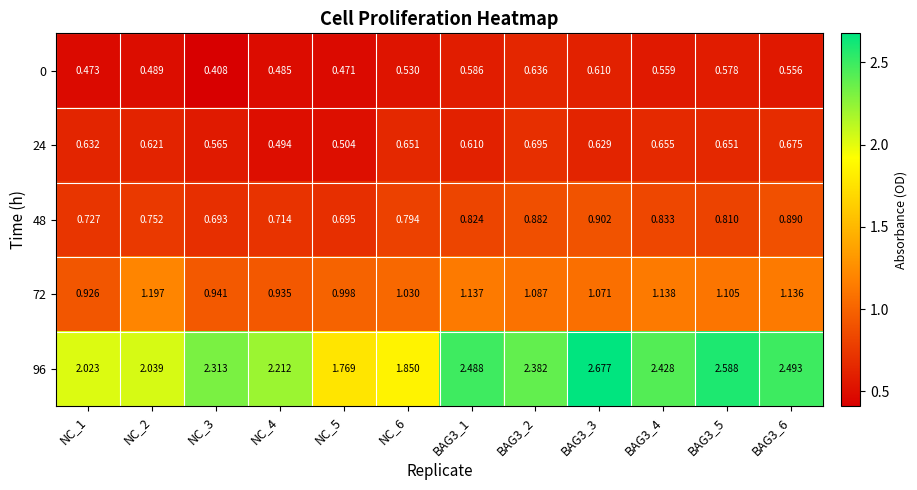

Is the value of 48 at NC_5 greater than the value of 0 at BAG3_1?

Yes